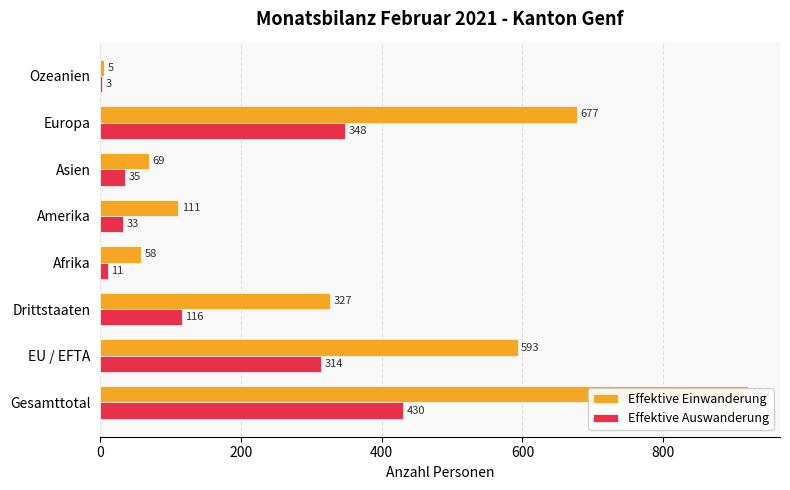

What is the minimum value shown in the chart?

3